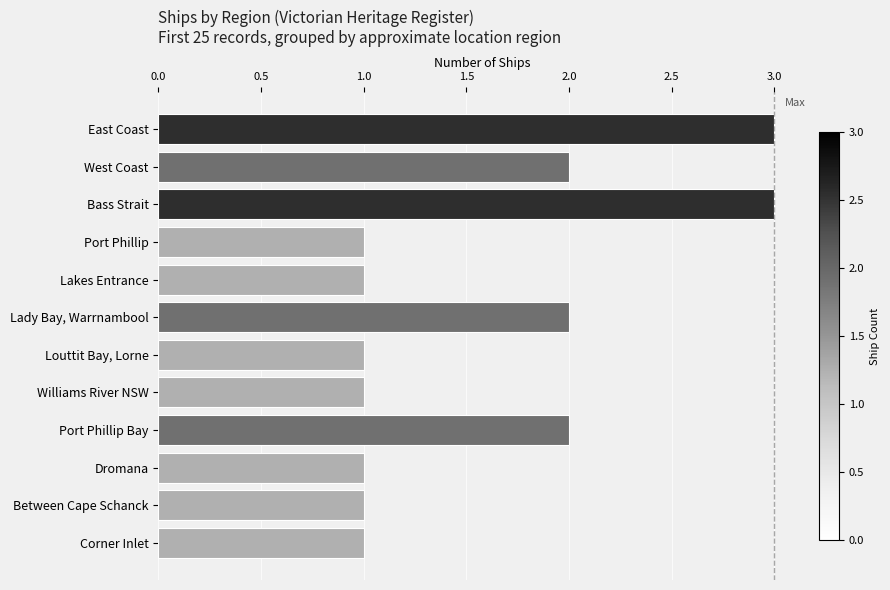

What is the difference between the maximum and minimum values?

2